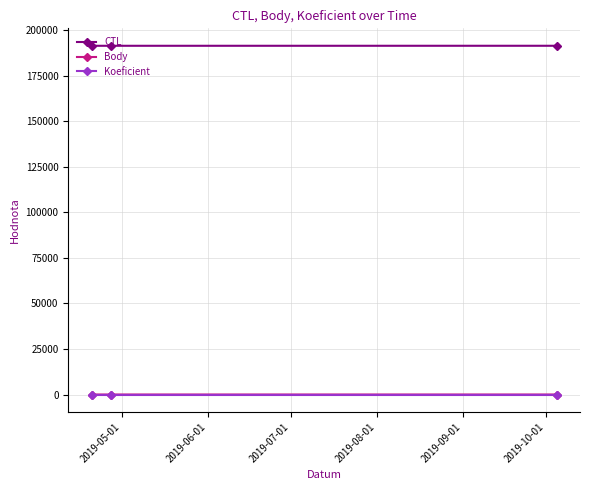

What is the highest value of the CTL series?

191413